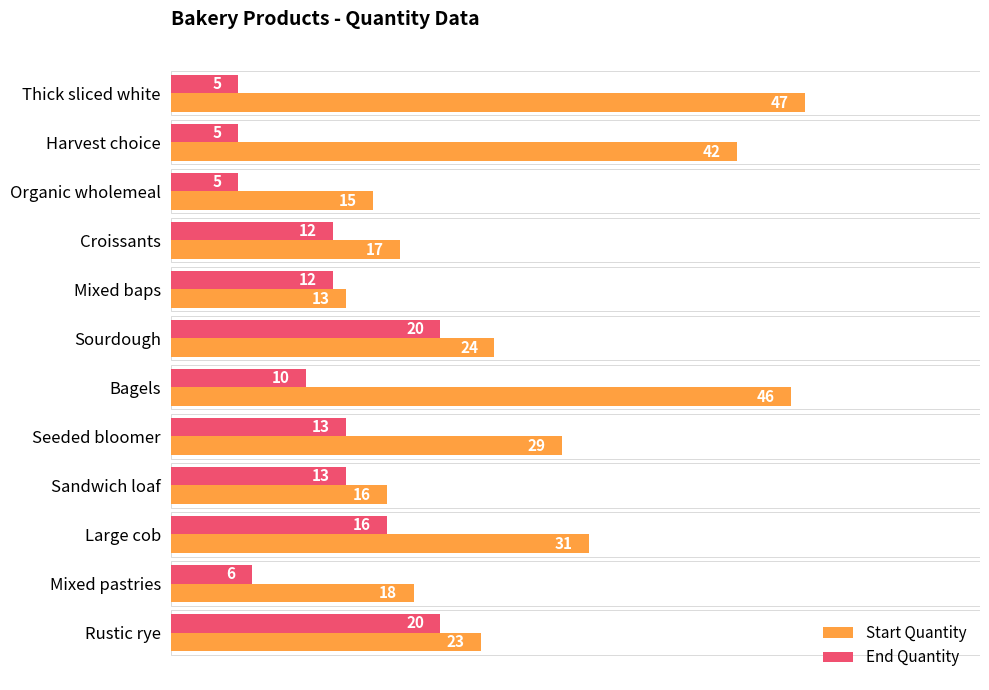

What is the difference between the maximum and second lowest values in the End Quantity series?

15